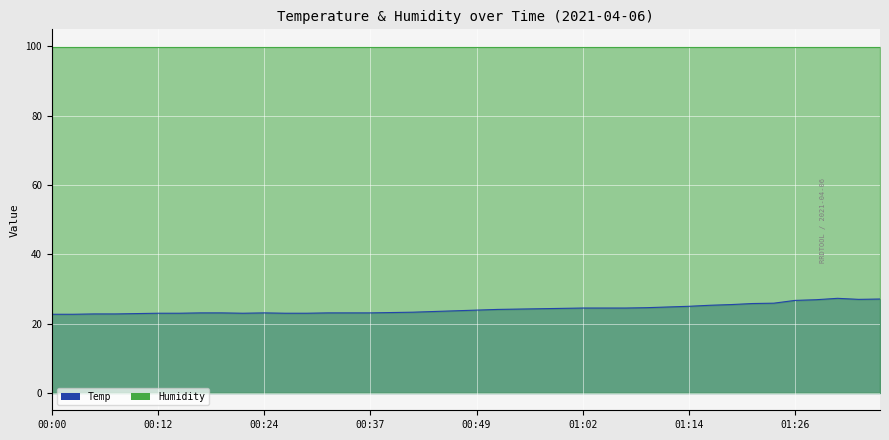

How many lines are shown in the chart?

2